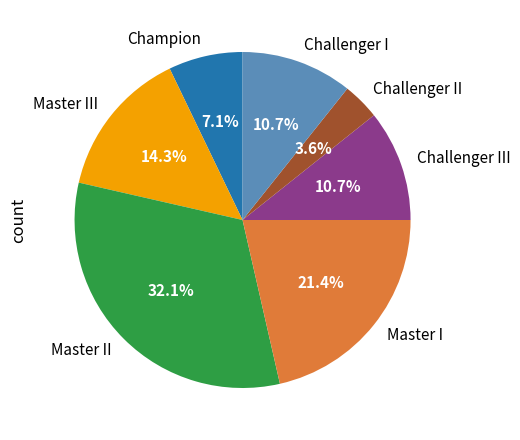

Is Master III the majority of the pie?

No